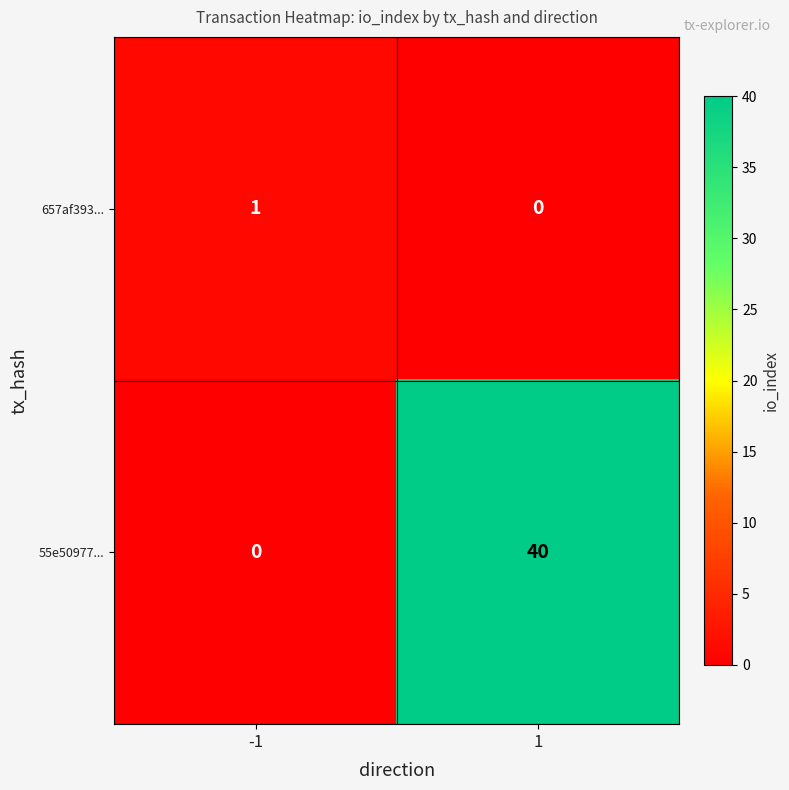

Count the number of data series in this chart.

2